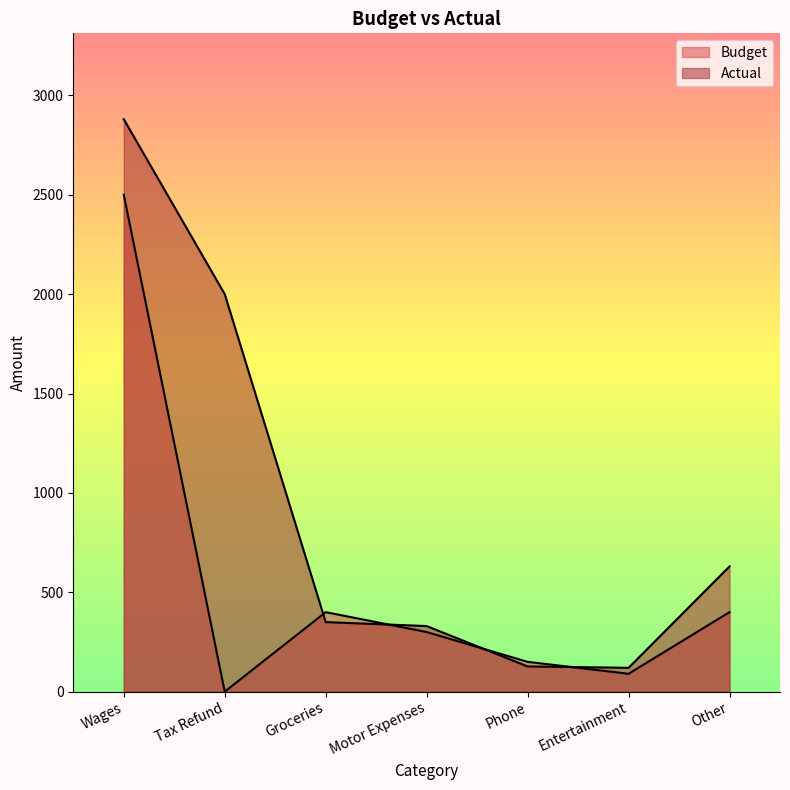

What are all the series names shown in the legend?

Budget, Actual